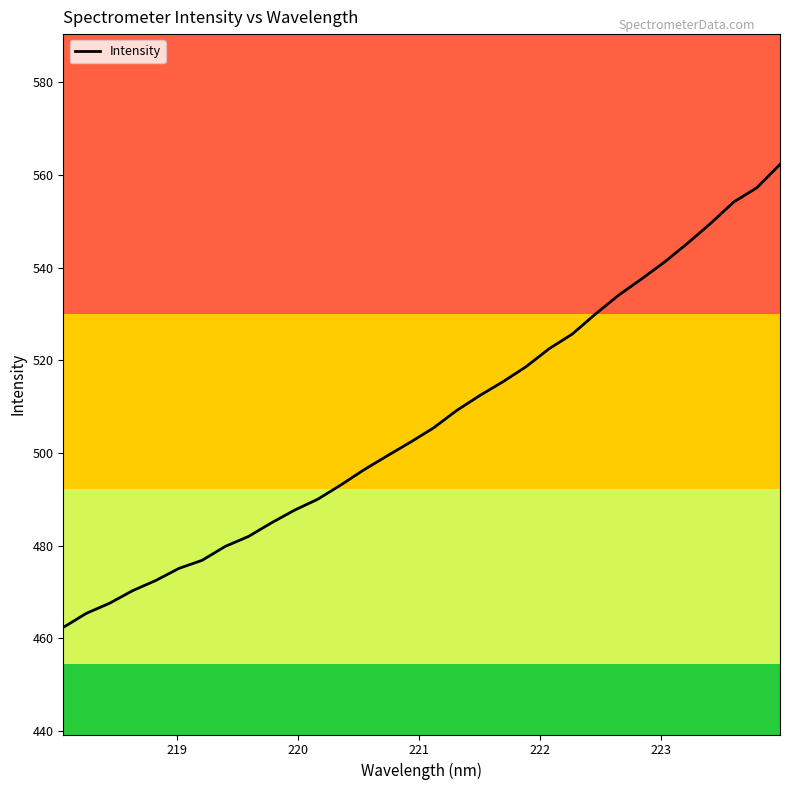

What is the smallest value displayed?

462.4